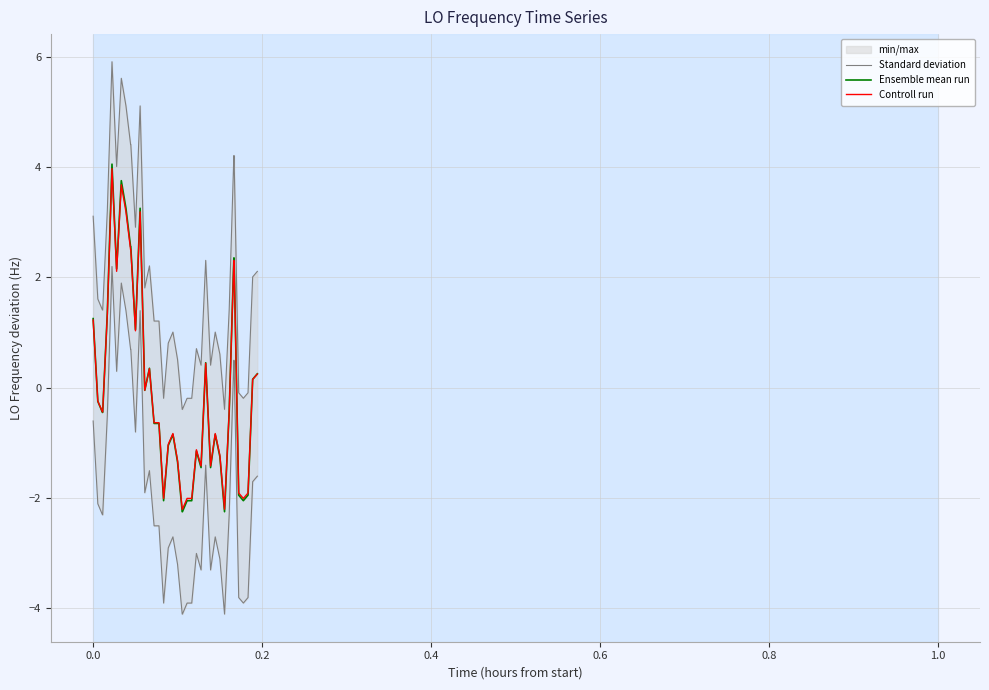

What is the highest value of the Controll run series?

4.0